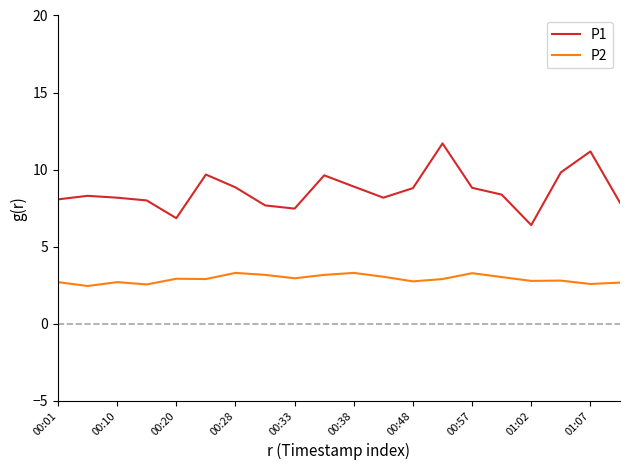

Which series has the largest total across all categories?

P1